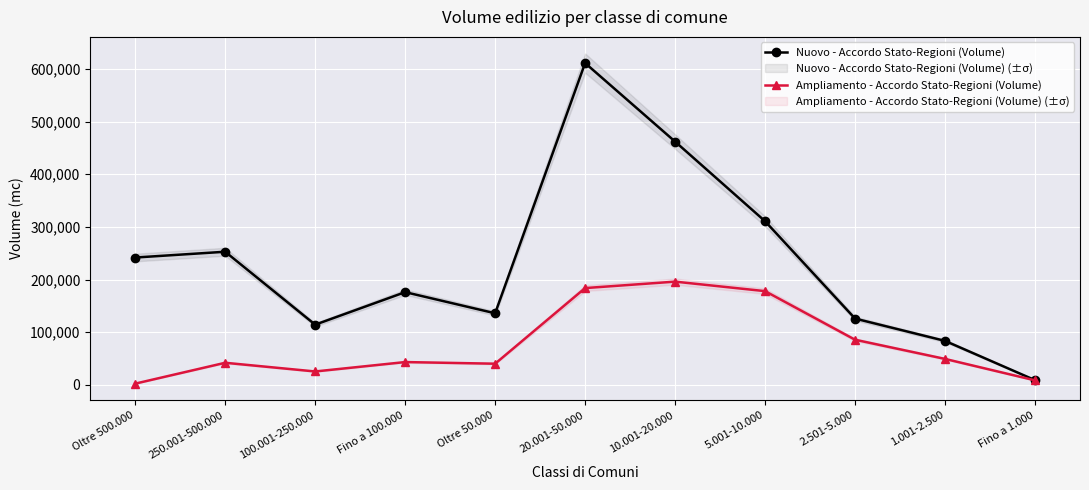

In Nuovo - Accordo Stato-Regioni (Volume), how many points are lower than both neighbors (excluding endpoints)?

2